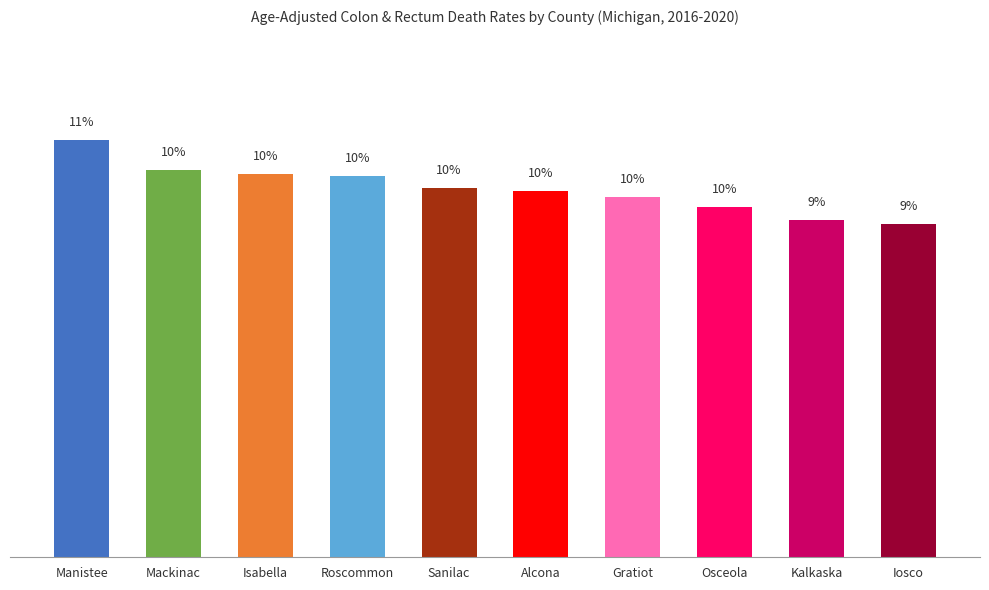

What is the label of the 6th bar from the right?

Sanilac